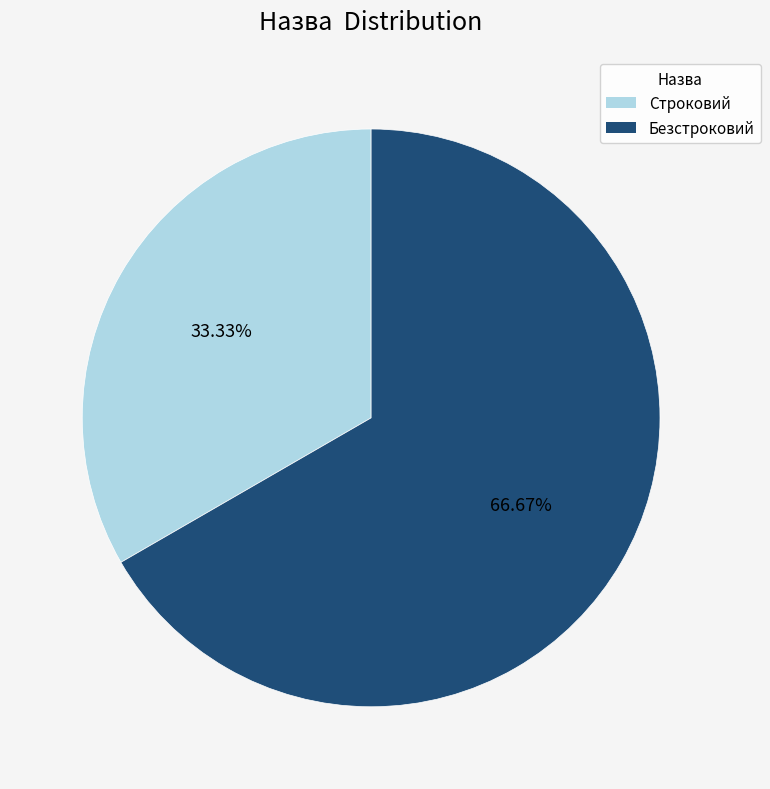

Combined, do Безстроковий and Строковий account for over 50%?

Yes